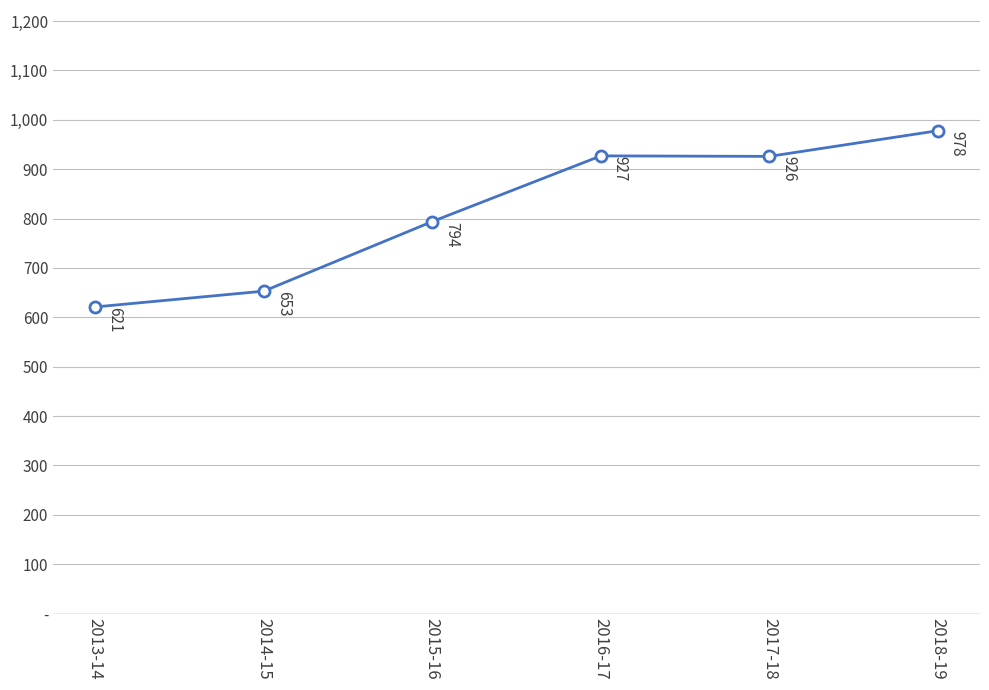

Reading left to right, list all the values displayed in this chart.

621	653	794	927	926	978